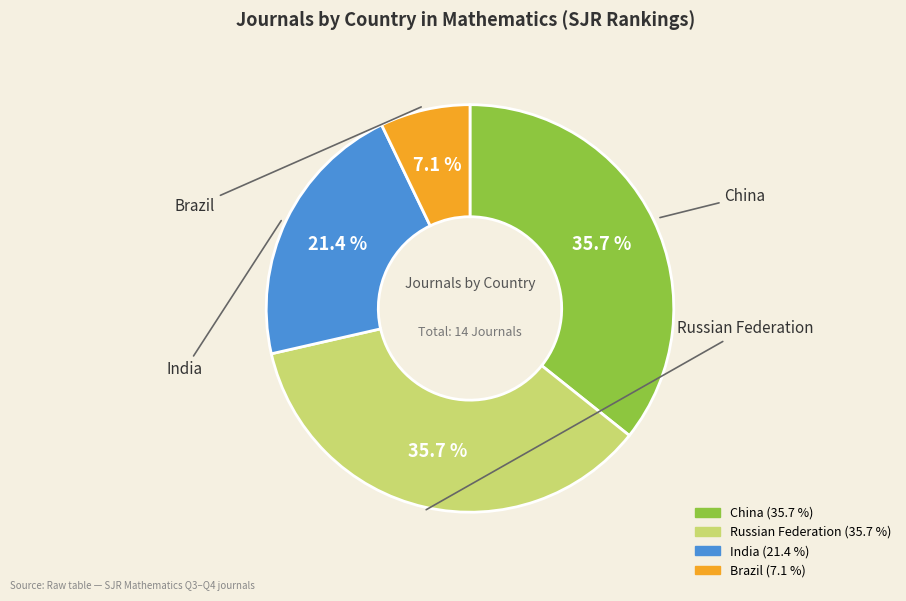

To the nearest percent, what is the combined percentage of Brazil and China?

43%